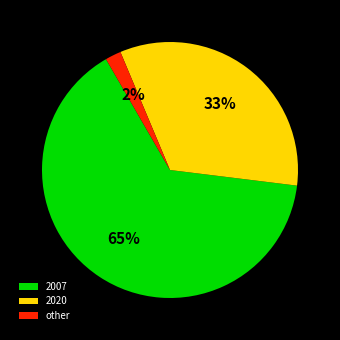

What is the largest slice in the pie chart?

2007